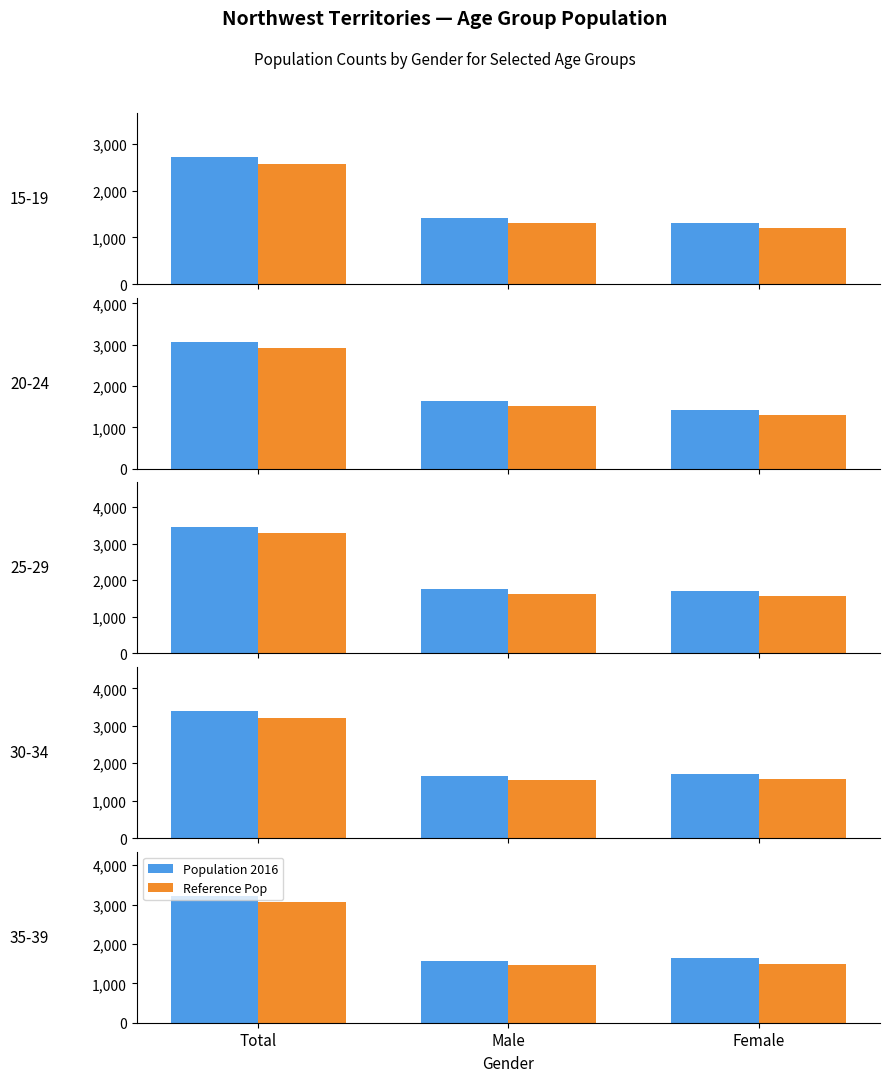

What is the label of the 1st bar from the right?

Female